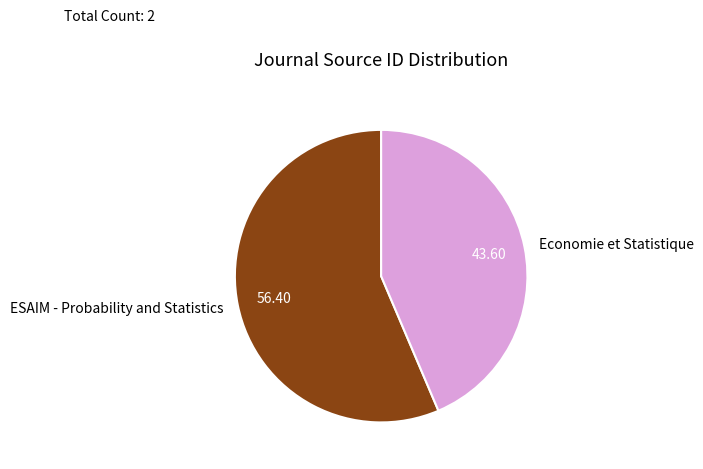

Between ESAIM - Probability and Statistics and Economie et Statistique, which is larger?

ESAIM - Probability and Statistics